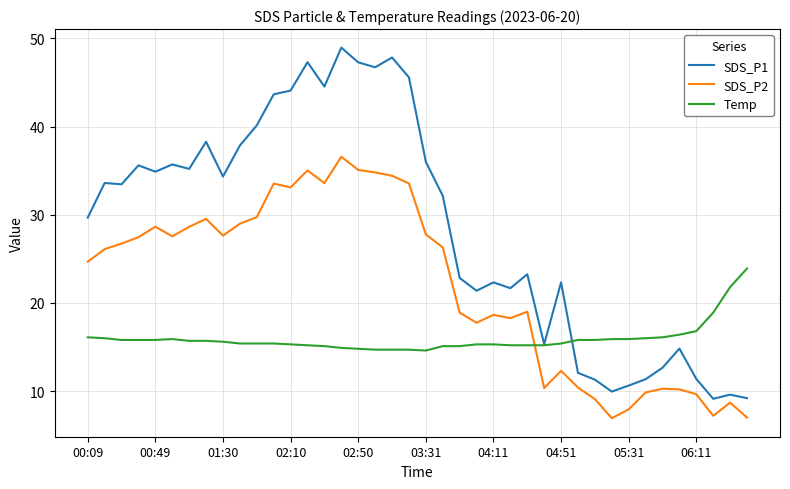

Rank the series by their average value, from lowest to highest.

Temp, SDS_P2, SDS_P1